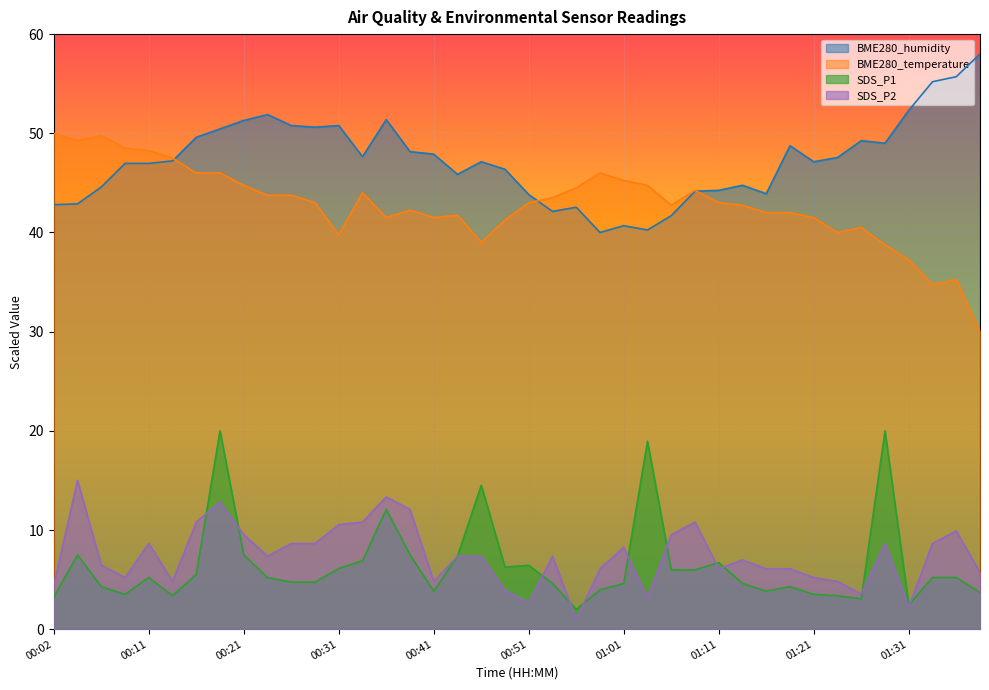

What is the spread (max minus min) of values at 00:04?

41.8